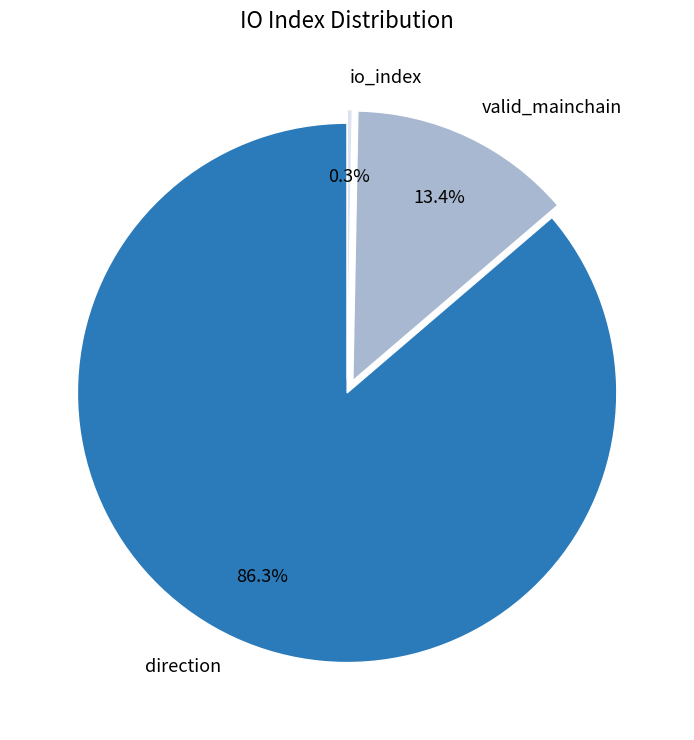

Which category accounts for the majority?

direction